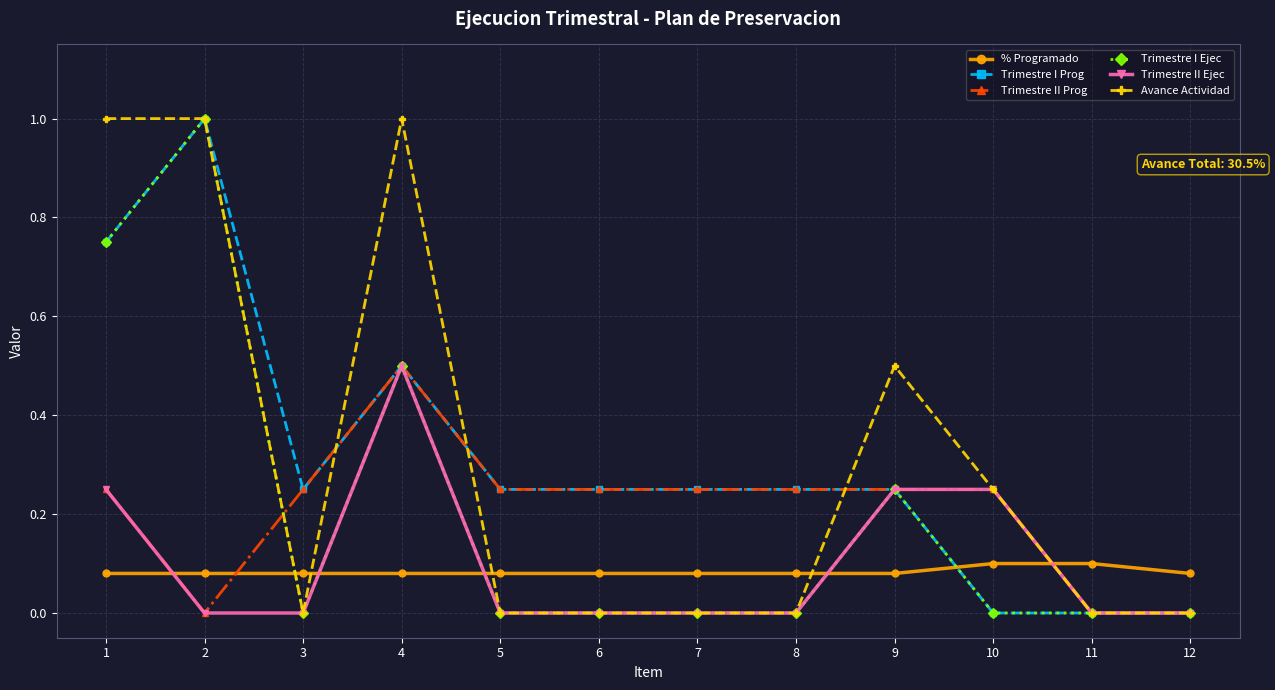

True or false: Trimestre II Prog and % Programado cross at least once.

True